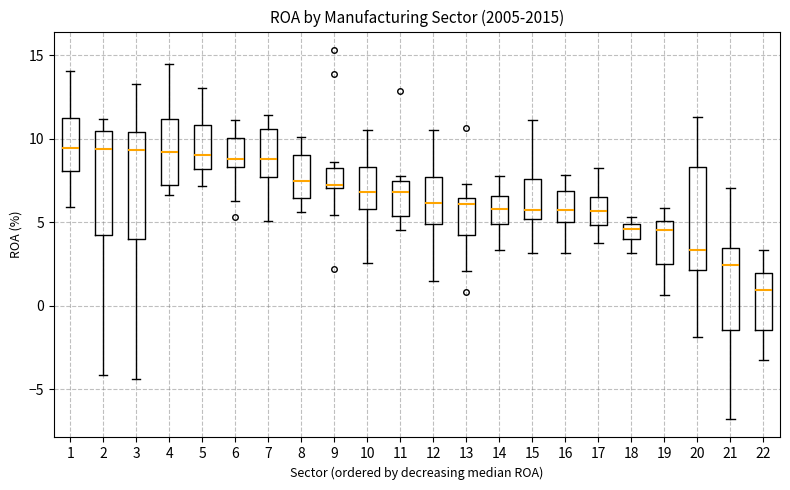

Which box's median line is the lowest?

22